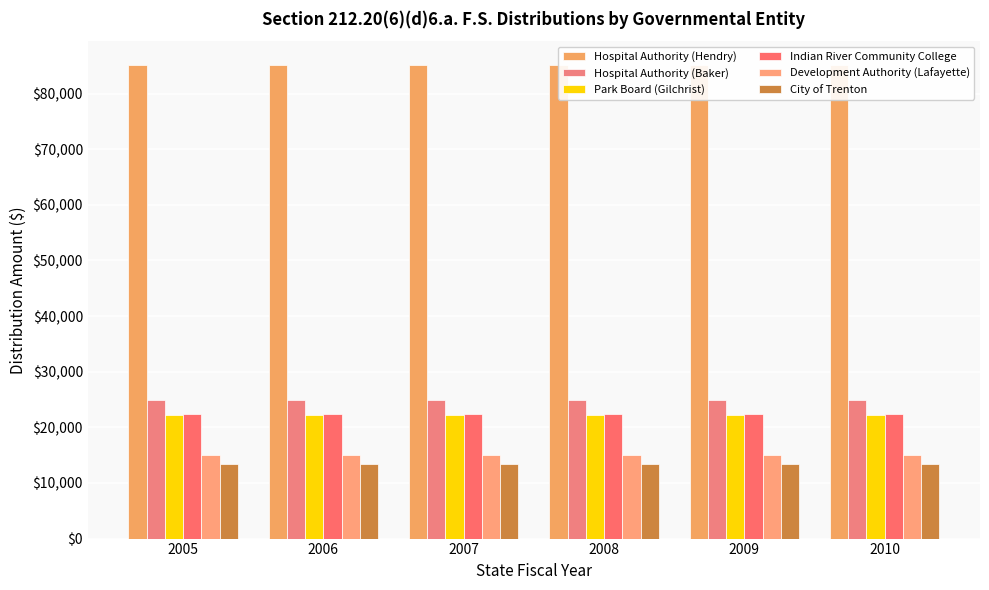

Between 2005 and 2006, which series saw the biggest shift?

Hospital Authority (Hendry)